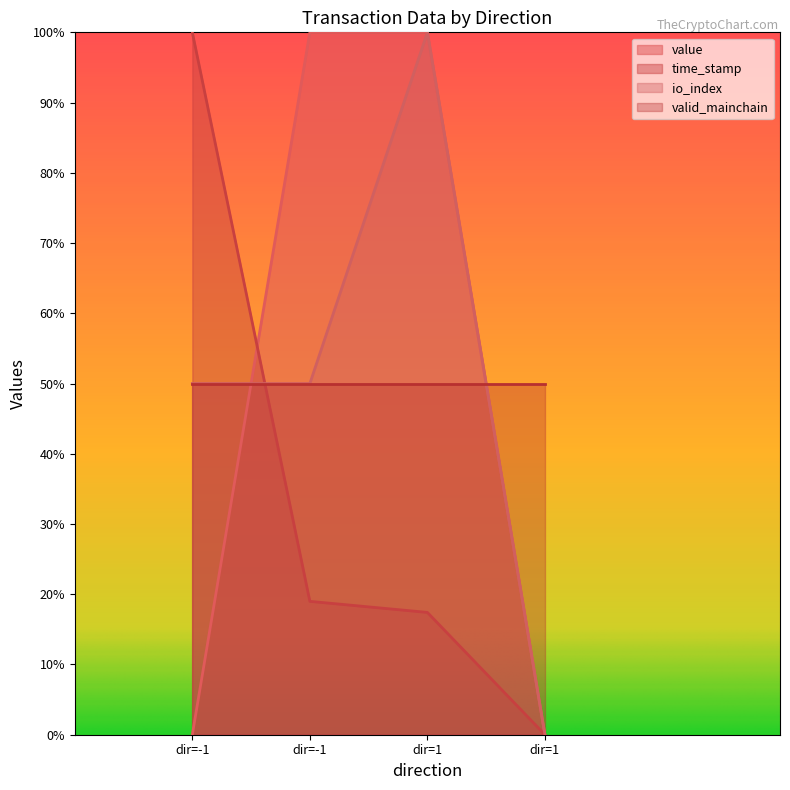

At how many categories does at least one series exceed 0?

3